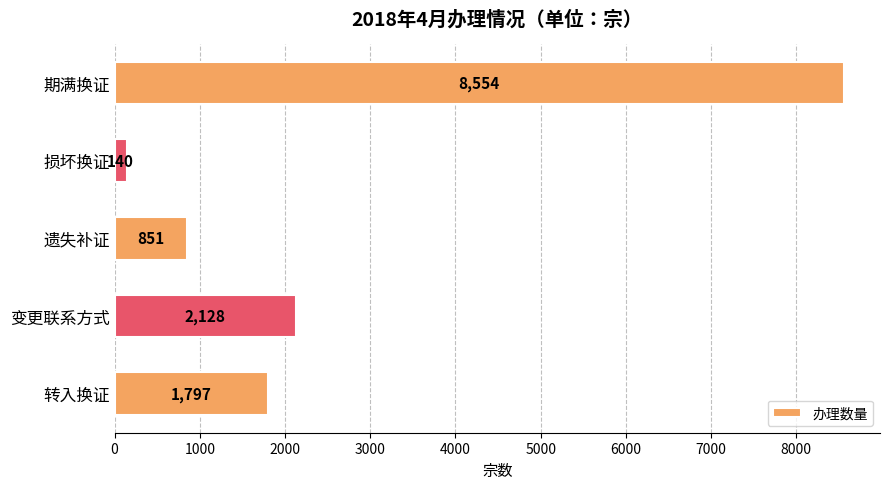

List the labels in order of value, largest first.

期满换证, 变更联系方式, 转入换证, 遗失补证, 损坏换证